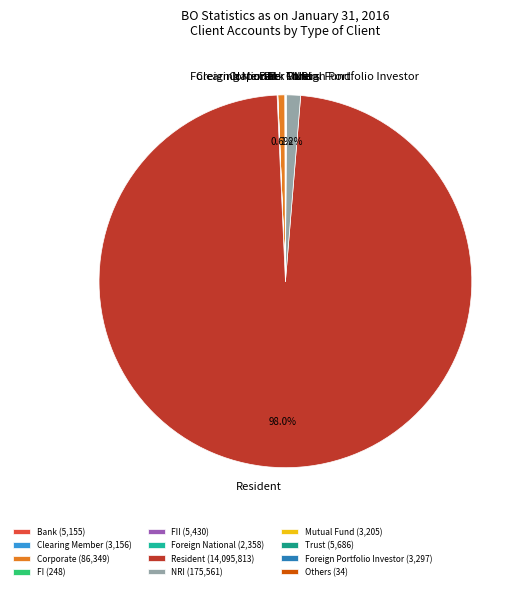

What percentage is NOT represented by Corporate?

99.4%